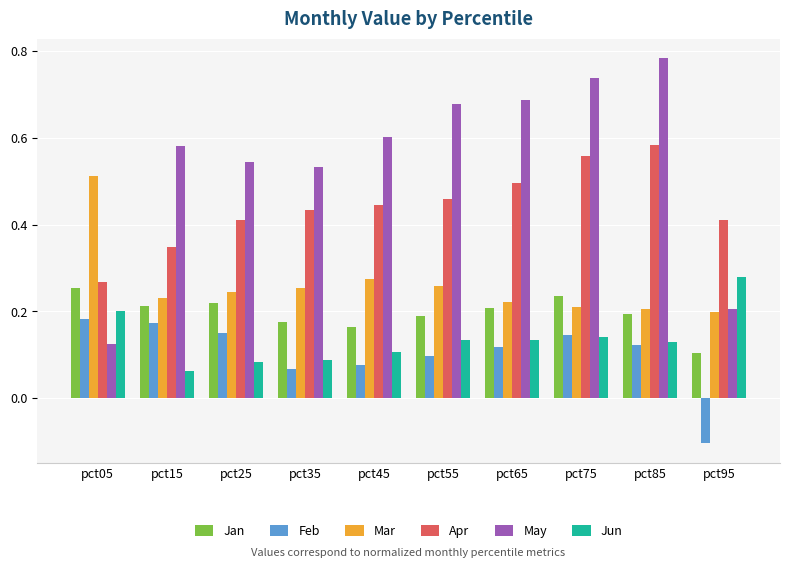

At which label does Feb first exceed 0?

pct05